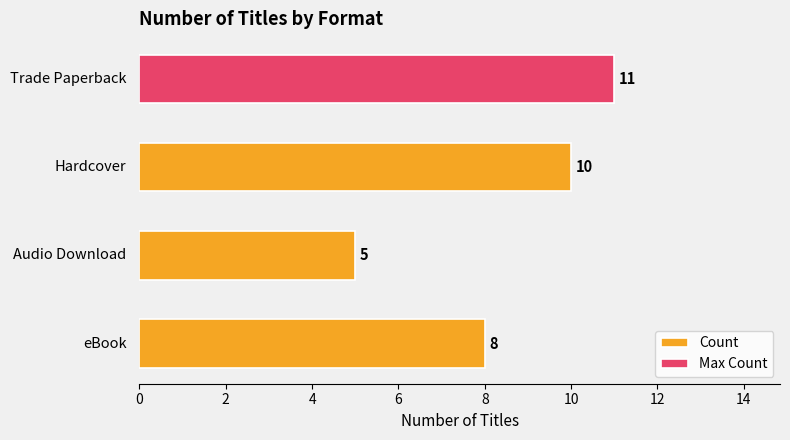

The value at 6 is 11. True or false?

True